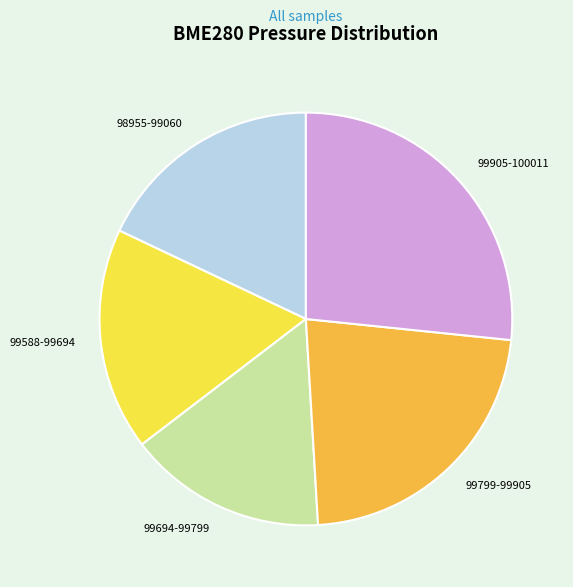

Combined, do 99588-99694 and 99905-100011 account for over 50%?

No